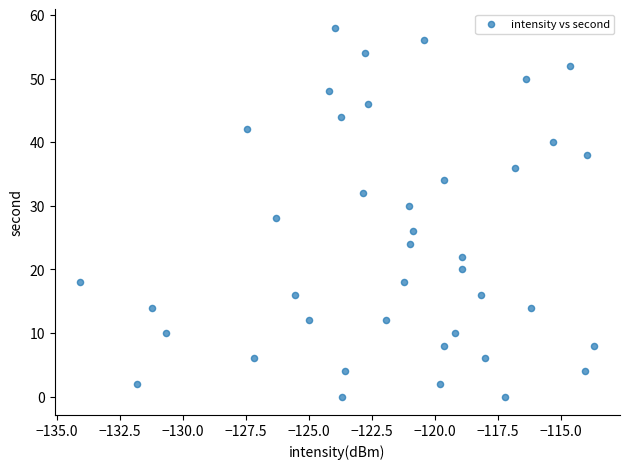

What is the range of Y values (max minus min)?

58